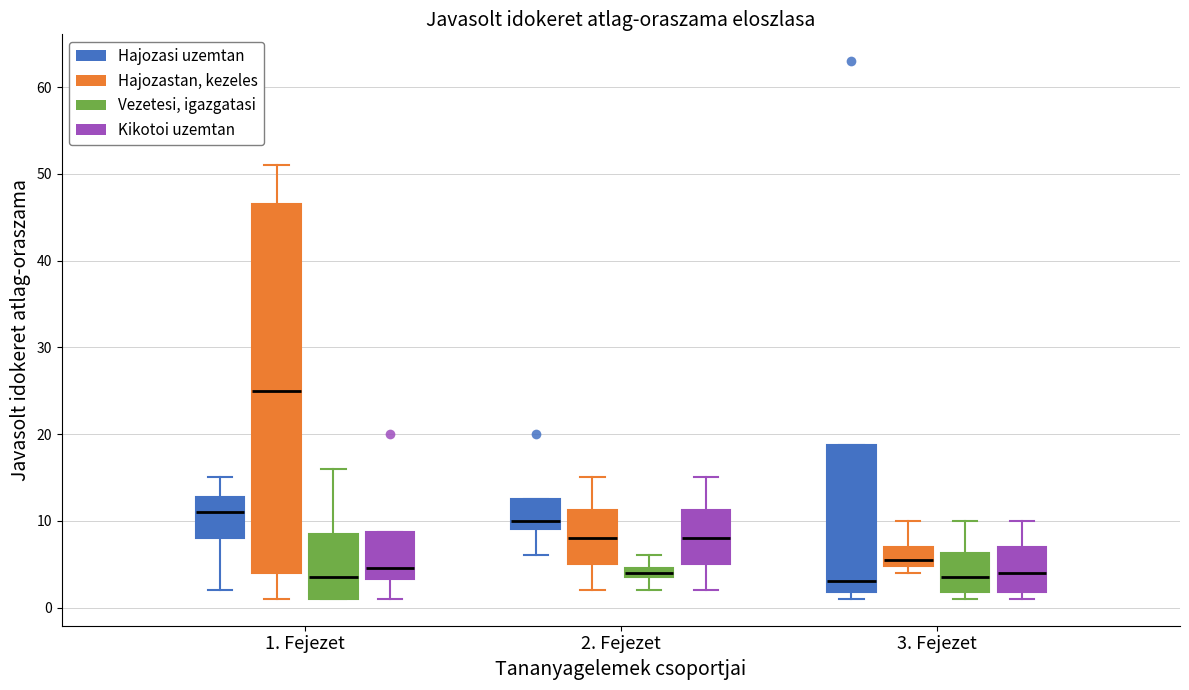

Comparing the boxes themselves (not the whiskers), which one is the tallest?

1. Fejezet (Hajozastan, kezeles)